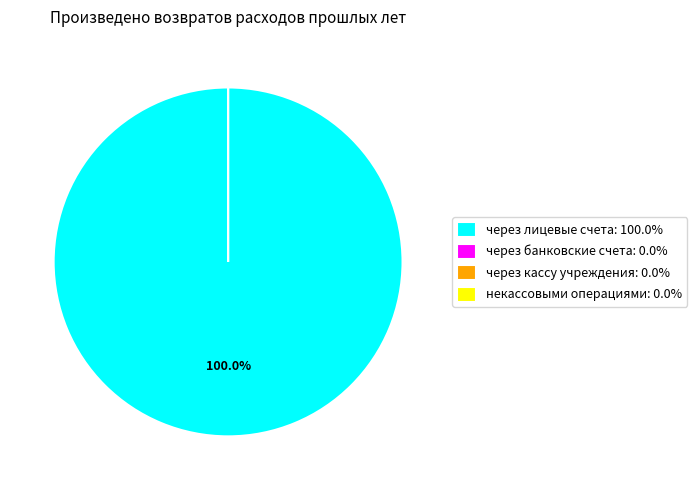

To the nearest percent, what percentage of the pie is через лицевые счета?

100%